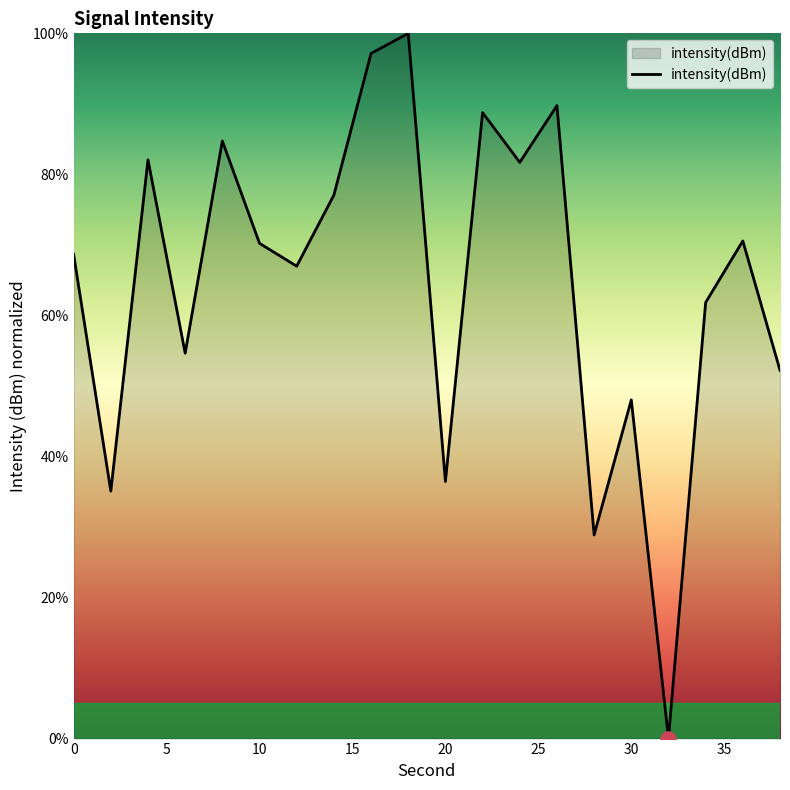

What is the difference between the maximum and minimum values?

100.0